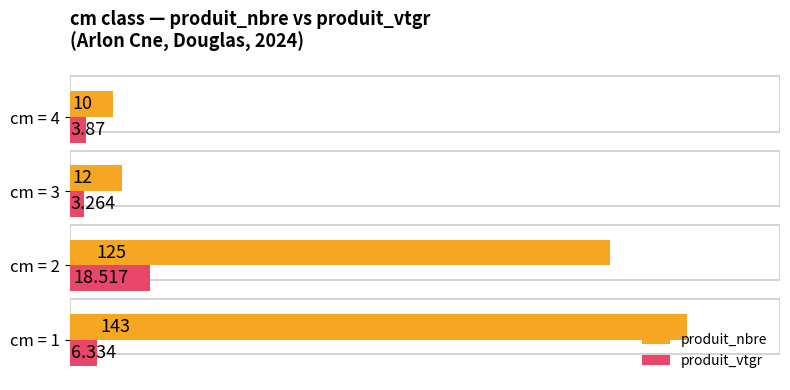

Reading left to right, what are all the values shown in this chart?

produit_nbre: 143.0	125.0	12.0	10.0
produit_vtgr: 6.3	18.5	3.3	3.9